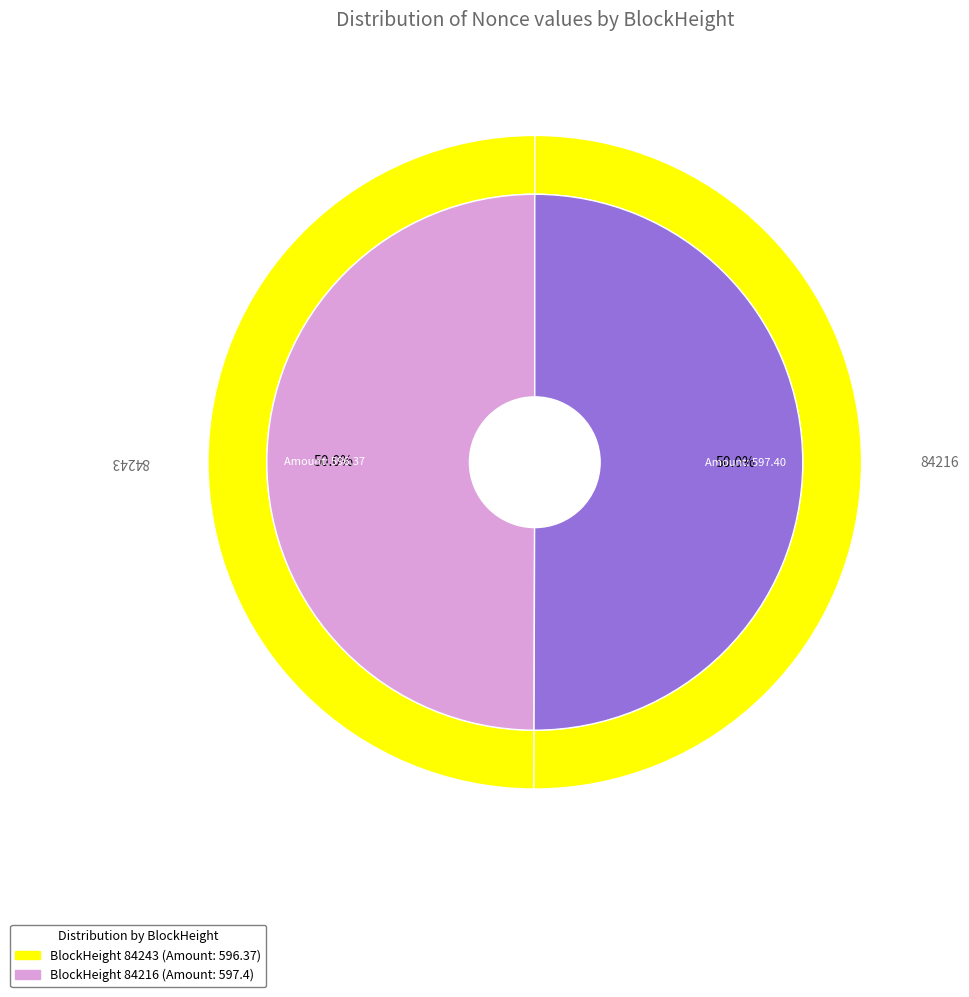

Count the number of slices in the pie.

2